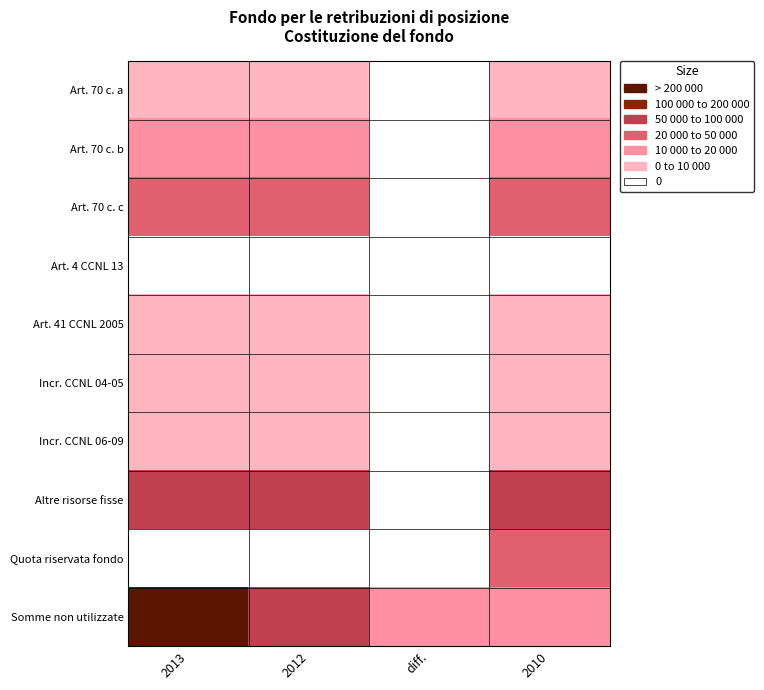

Reading right to left, transcribe all the data shown in this chart.

Art. 70 c. a: 2010=16182	diff.=0	2012=16182	2013=16182
Art. 70 c. b: 2010=31325	diff.=0	2012=31325	2013=31325
Art. 70 c. c: 2010=94788	diff.=0	2012=94788	2013=94788
Art. 4 CCNL 13: 2010=4999	diff.=0	2012=4999	2013=4999
Art. 41 CCNL 2005: 2010=11818	diff.=0	2012=11818	2013=11818
Incr. CCNL 04-05: 2010=10997	diff.=0	2012=10997	2013=10997
Incr. CCNL 06-09: 2010=15302	diff.=0	2012=15302	2013=15302
Altre risorse fisse: 2010=192427	diff.=0	2012=192427	2013=192427
Quota riservata fondo: 2010=74675	diff.=0	2012=6411	2013=6411
Somme non utilizzate: 2010=26921	diff.=37740	2012=176907	2013=214647